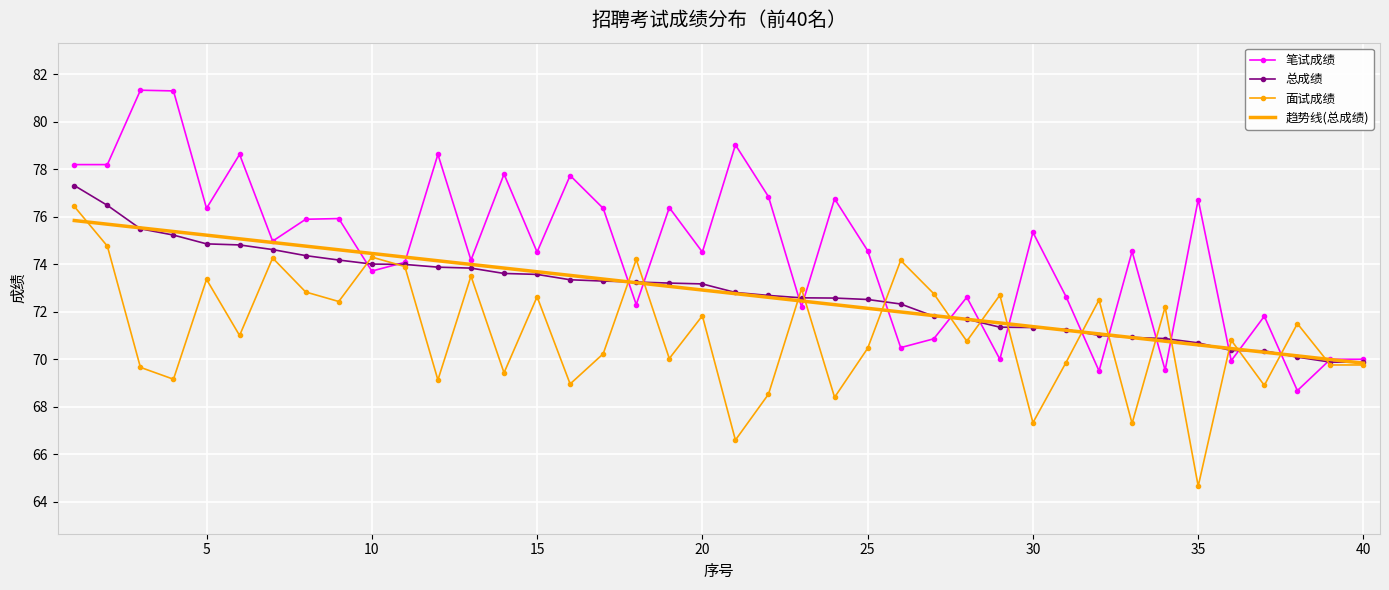

Which series has the largest total across all categories?

笔试成绩